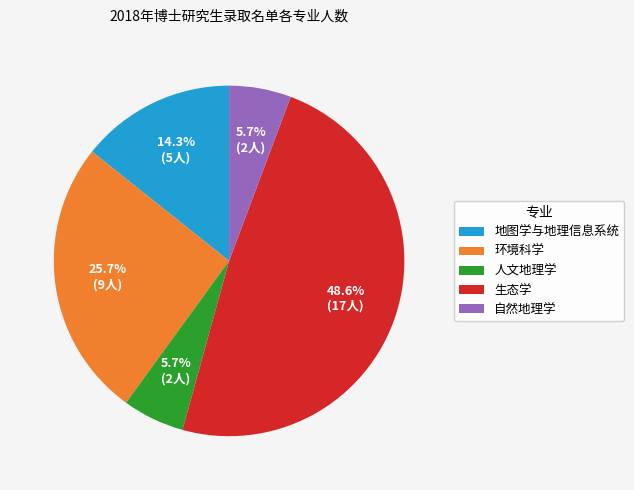

The 环境科学 slice represents 35% of the pie. True or false?

False